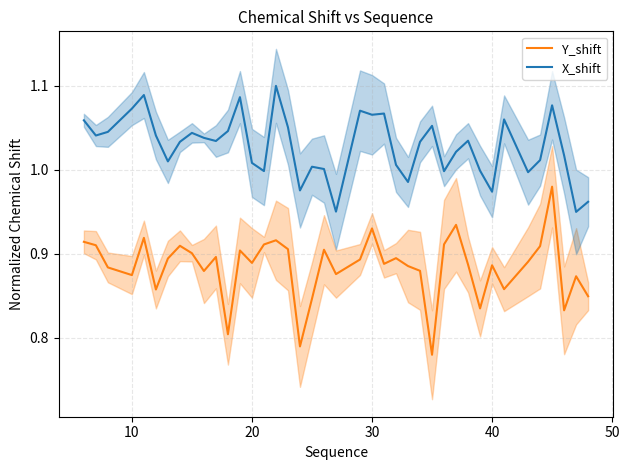

True or false: Y_shift and X_shift intersect in this chart.

False